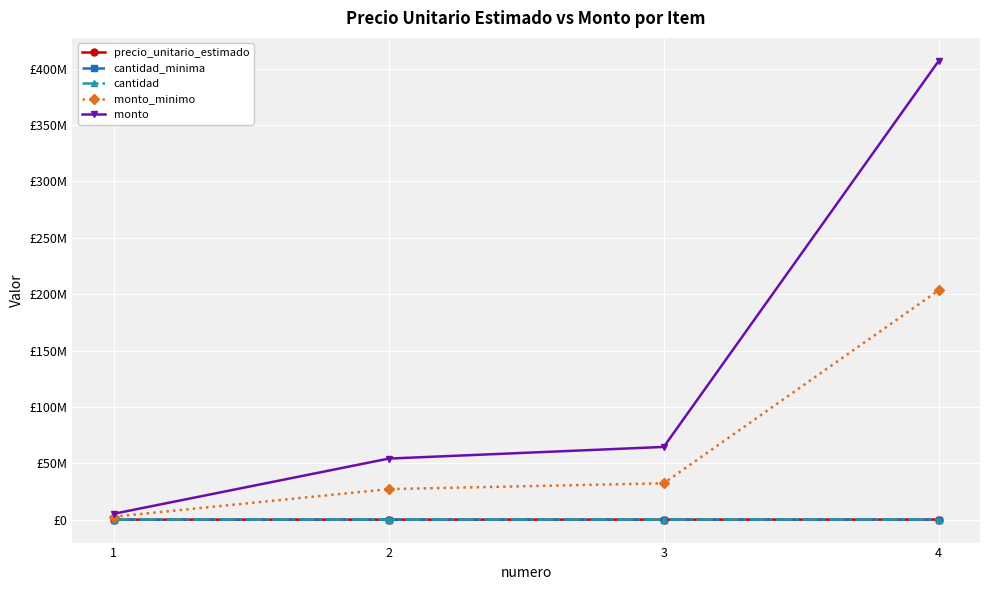

At which label is monto closest to 206091250?

3